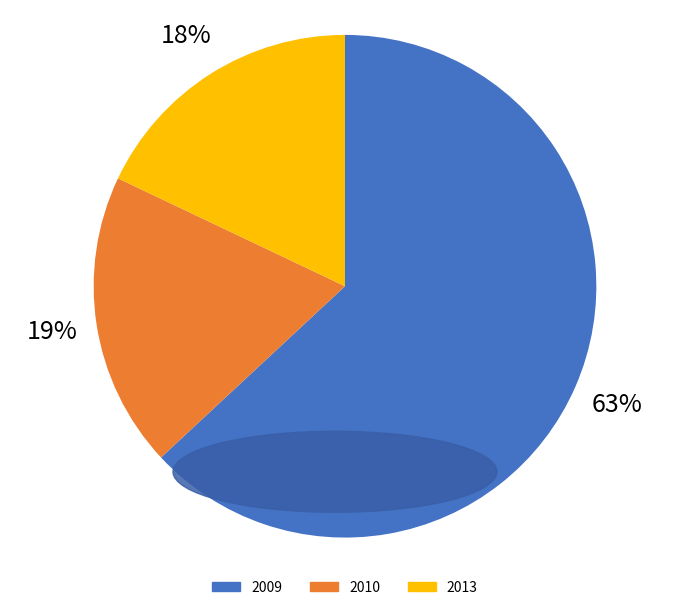

Is there a majority slice in this chart?

Yes